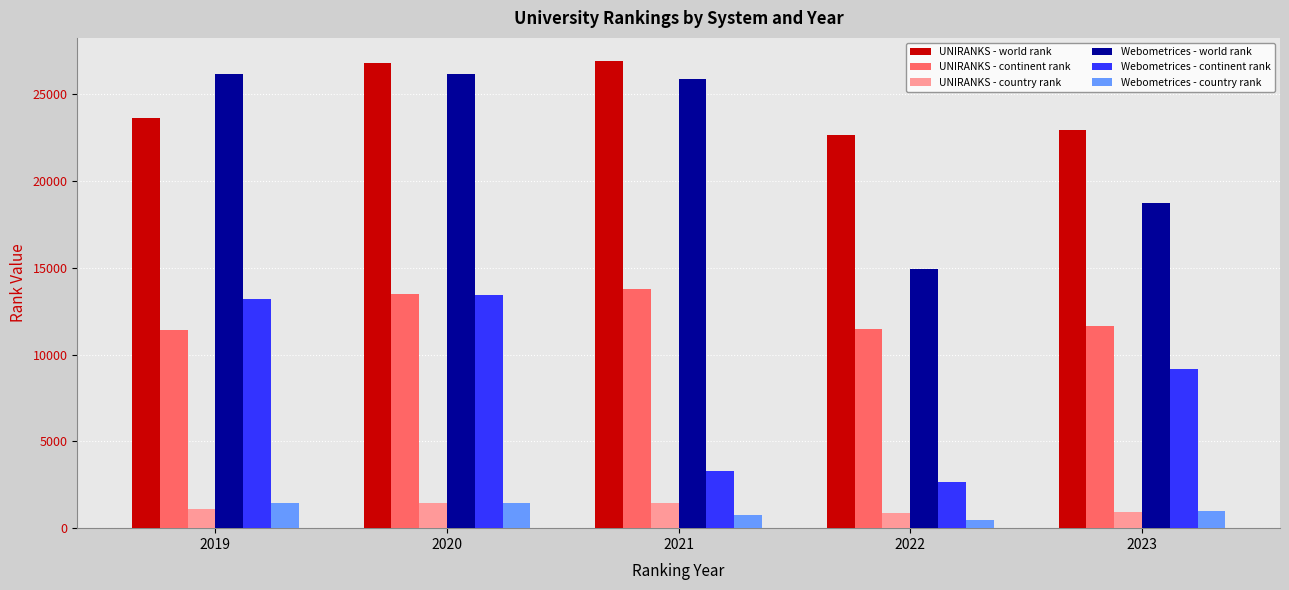

The value of Webometrices - continent rank at 2019 is 13195. True or false?

True